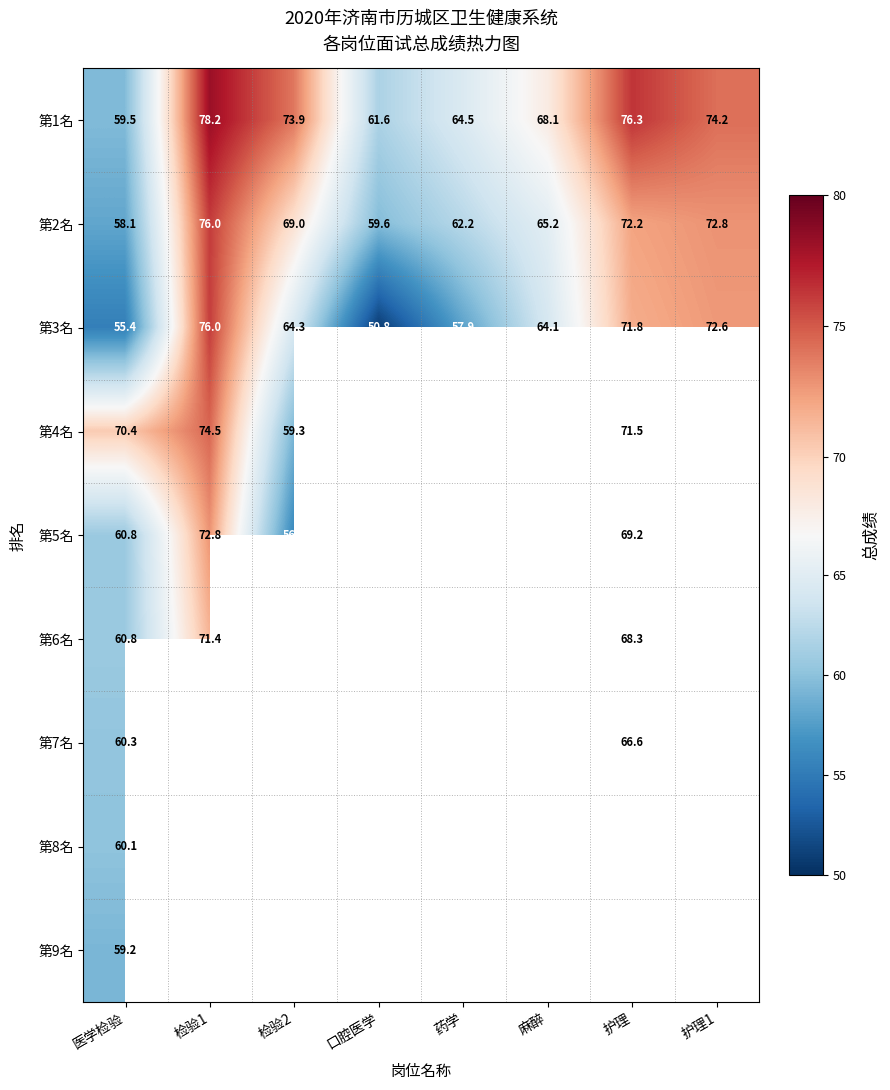

Which has a higher value, 医学检验 or 检验2?

检验2